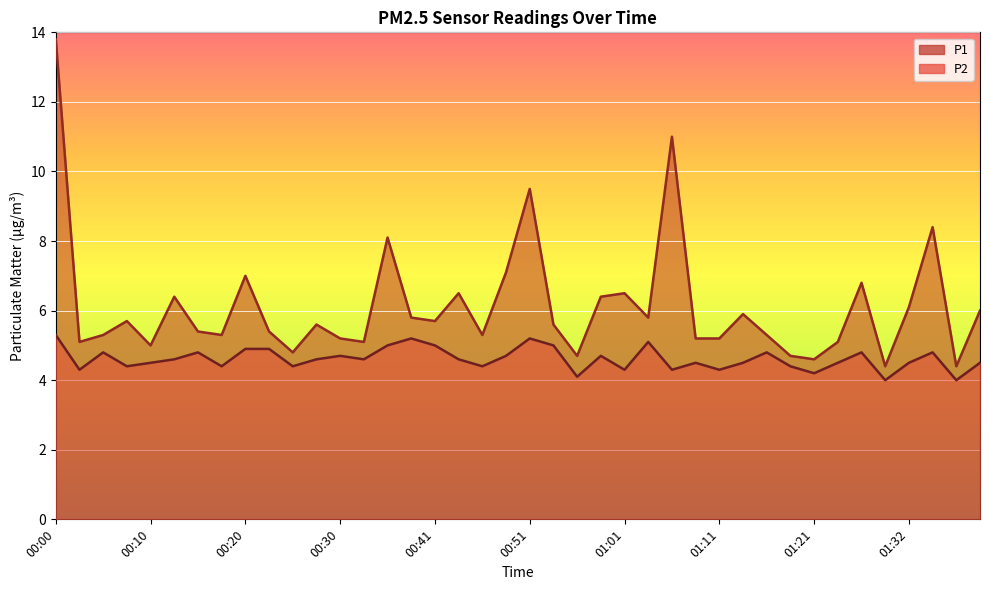

What is the approximate value of P1 at 00:25?

4.8